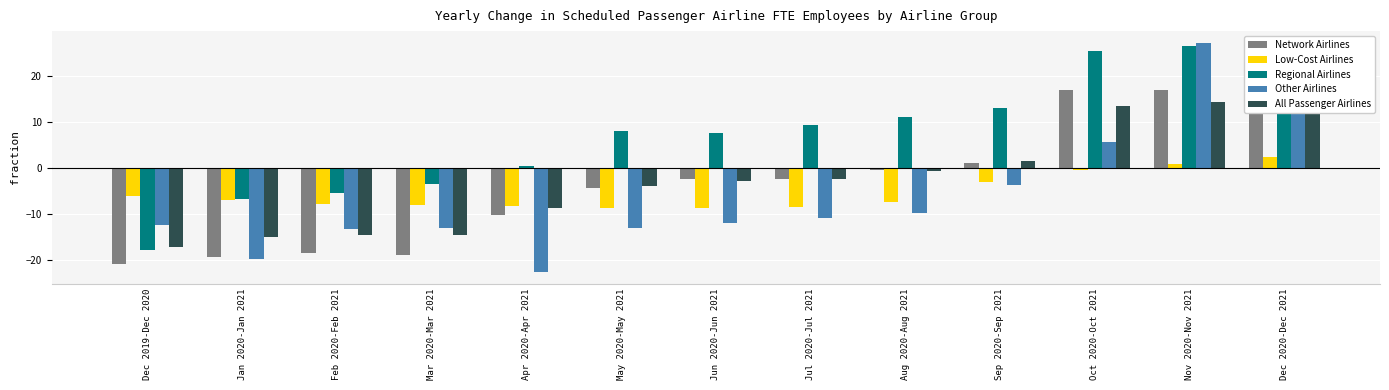

The value of Low-Cost Airlines at Dec 2019-Dec 2020 is -6.2. True or false?

True